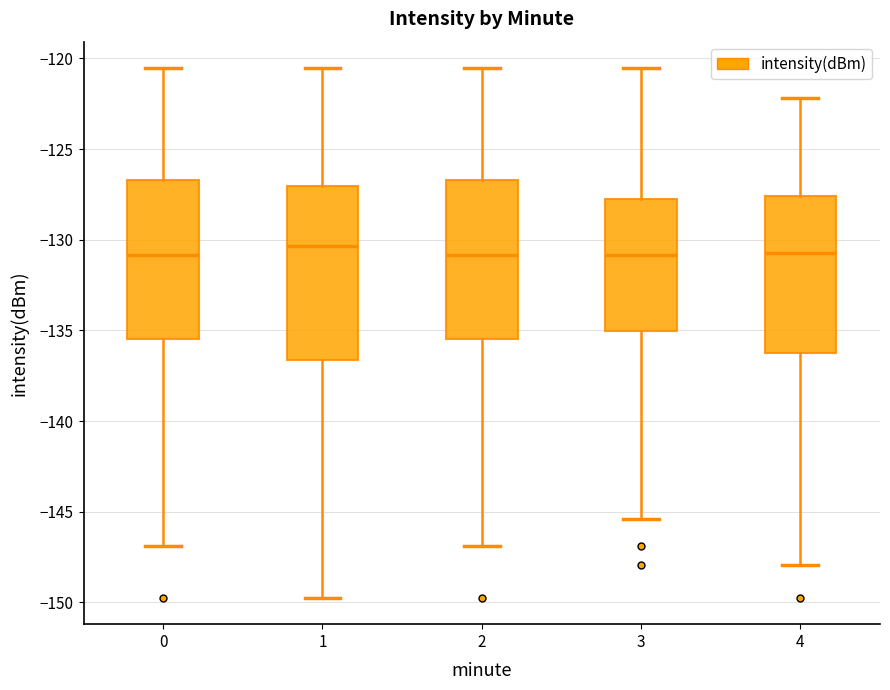

Comparing the boxes themselves (not the whiskers), which one is the tallest?

1